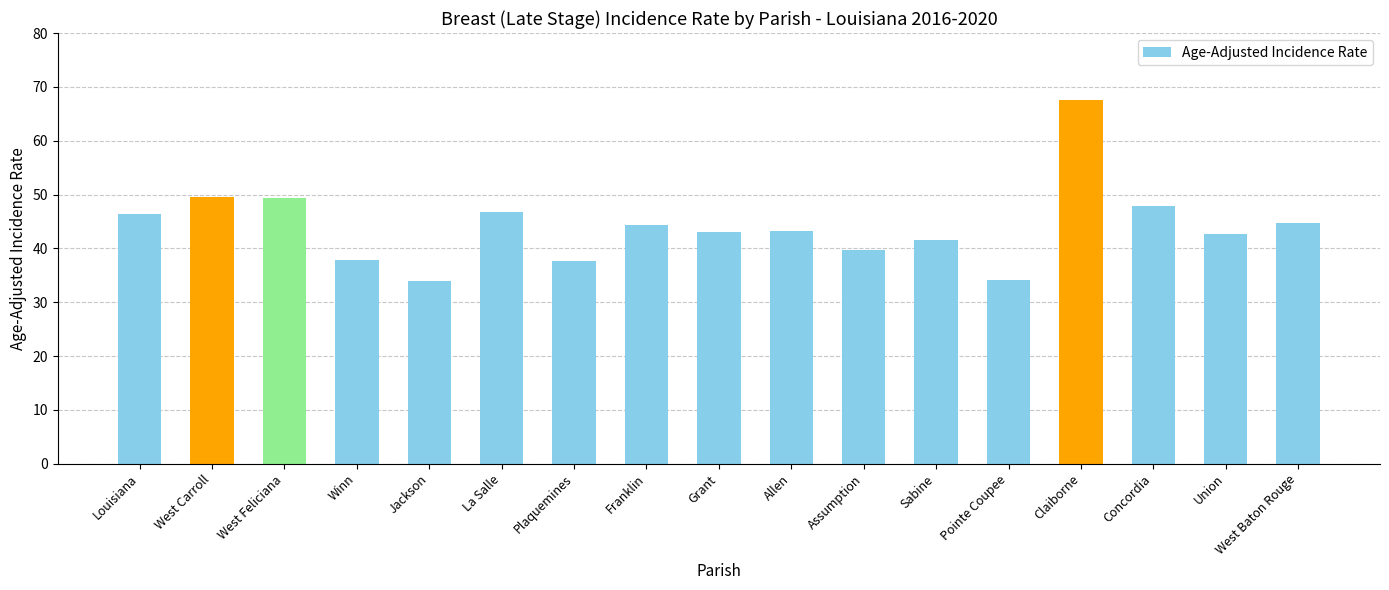

True or false: the data shows 60.1 at Plaquemines.

False